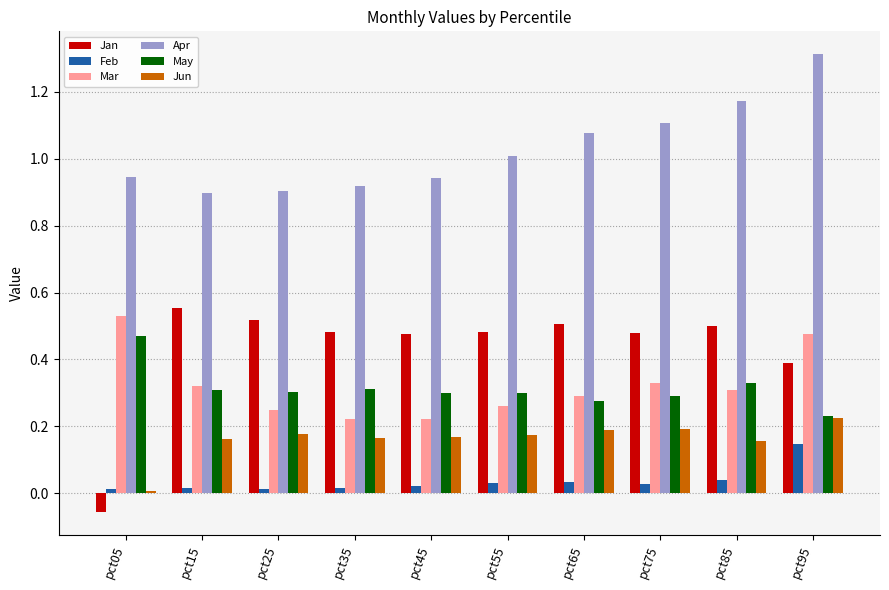

What is the total value across all series at pct15?

2.3